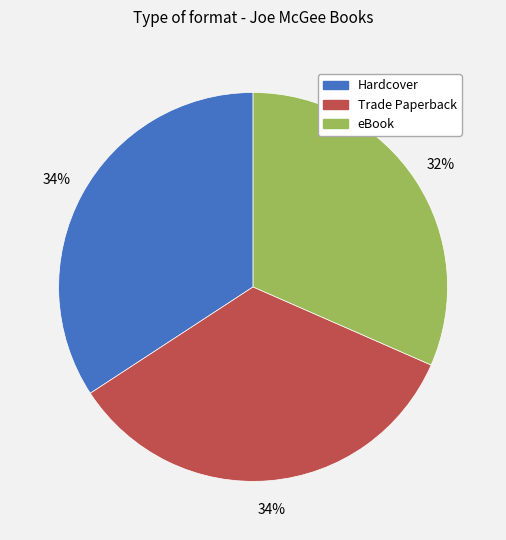

To the nearest percent, what is the combined percentage of Hardcover and Trade Paperback?

68%